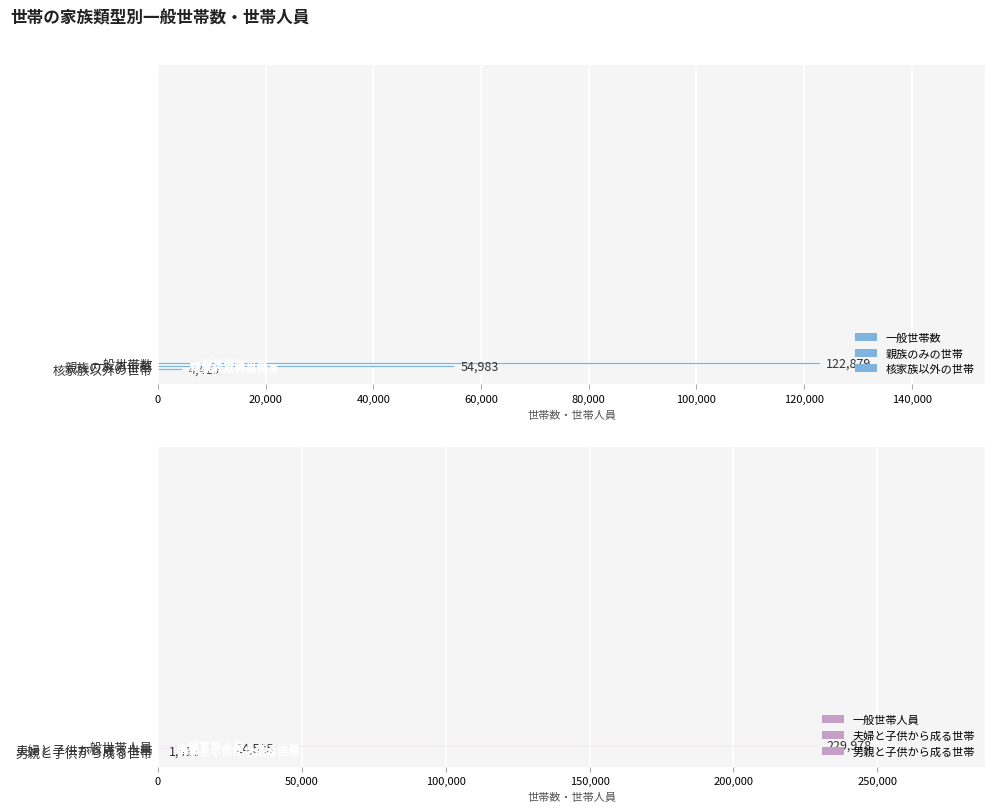

Which series has the largest total across all categories?

一般世帯人員